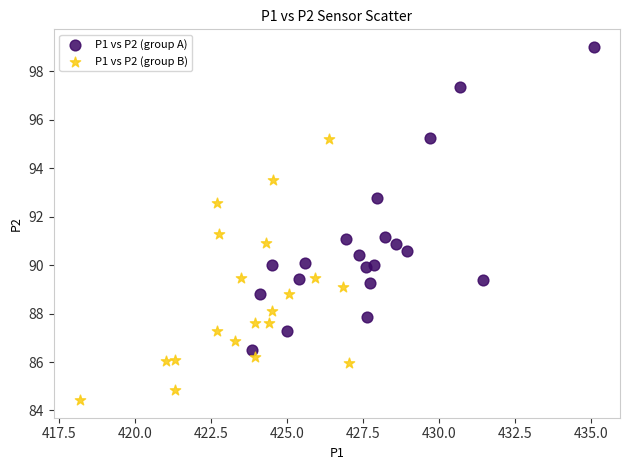

Which series reaches the minimum Y coordinate?

P1 vs P2 (group B)